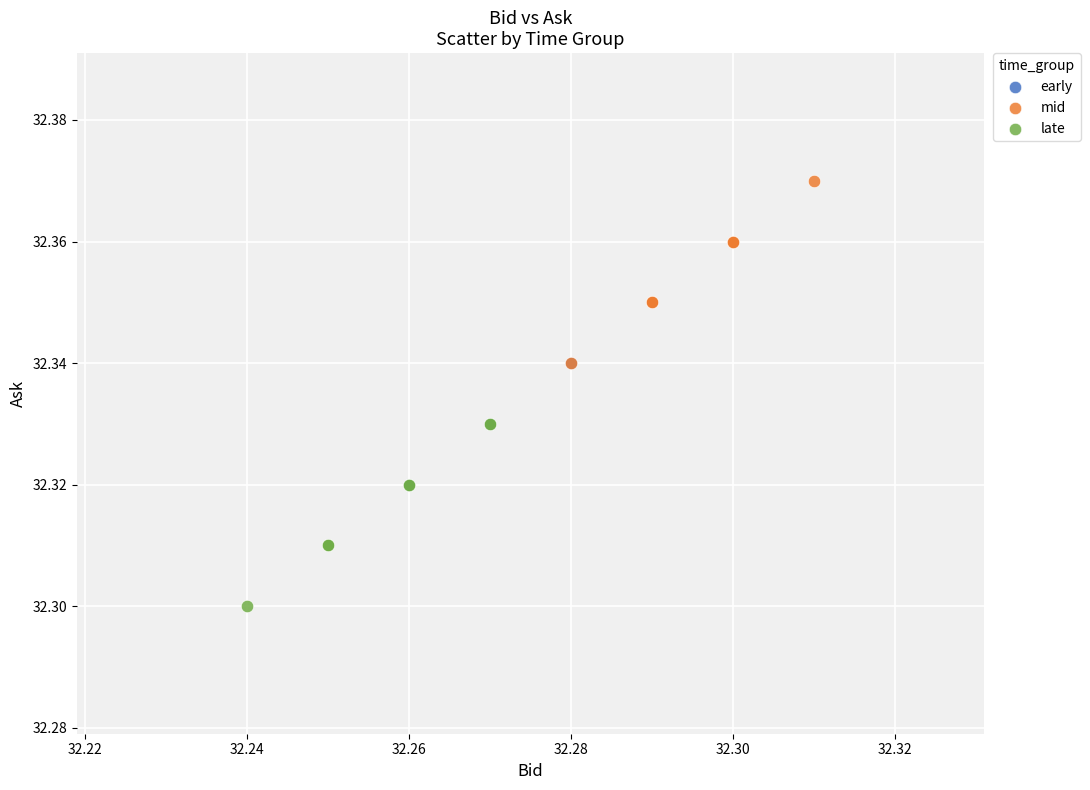

Which series contains the highest Y value?

mid